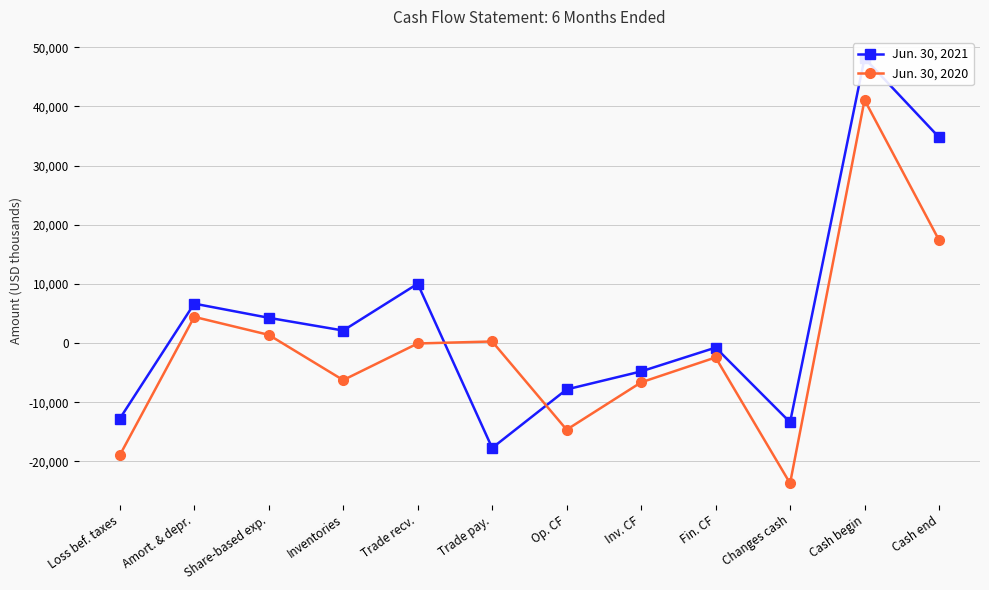

Which category has the highest value in the Jun. 30, 2020 series?

Cash begin